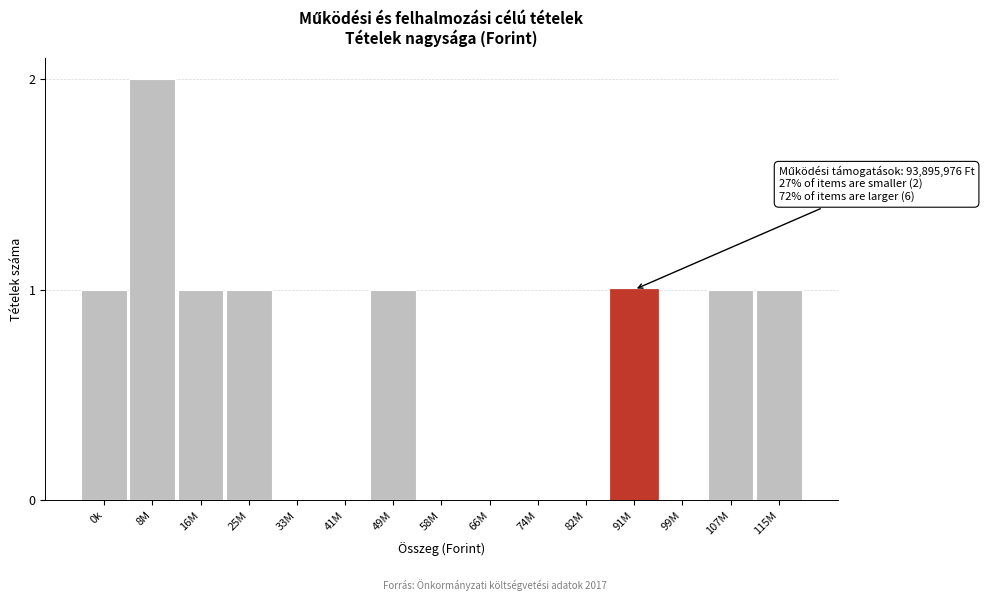

Reading left to right, extract all data points from this chart.

0k=1	8M=2	16M=1	25M=1	33M=0	41M=0	49M=1	58M=0	66M=0	74M=0	82M=0	91M=1	99M=0	107M=1	115M=1